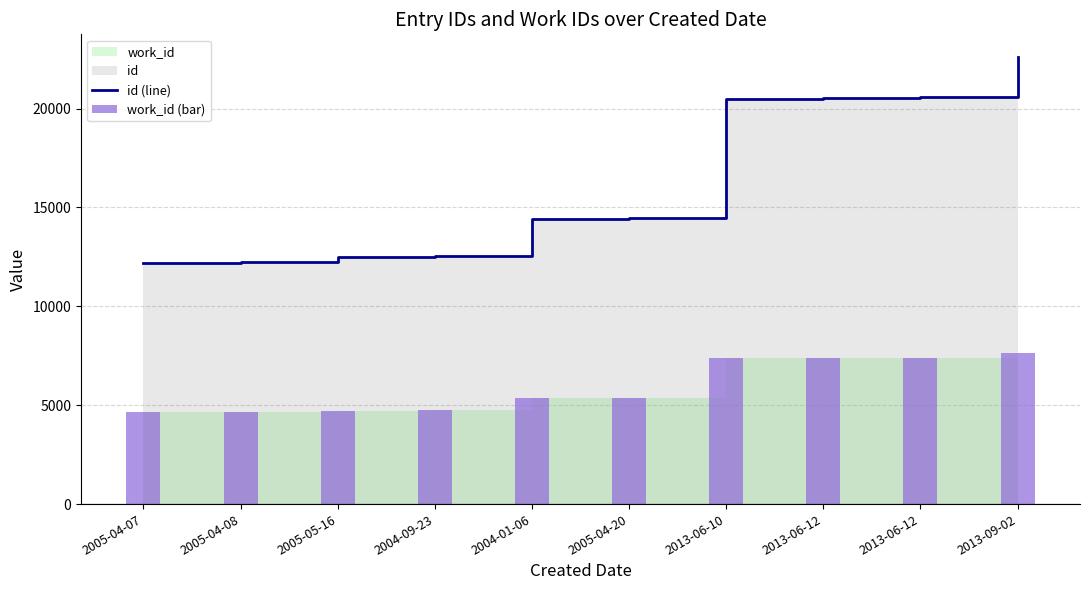

What is the difference between the work_id (bar) values at 2013-09-02 and 2013-06-12?

254